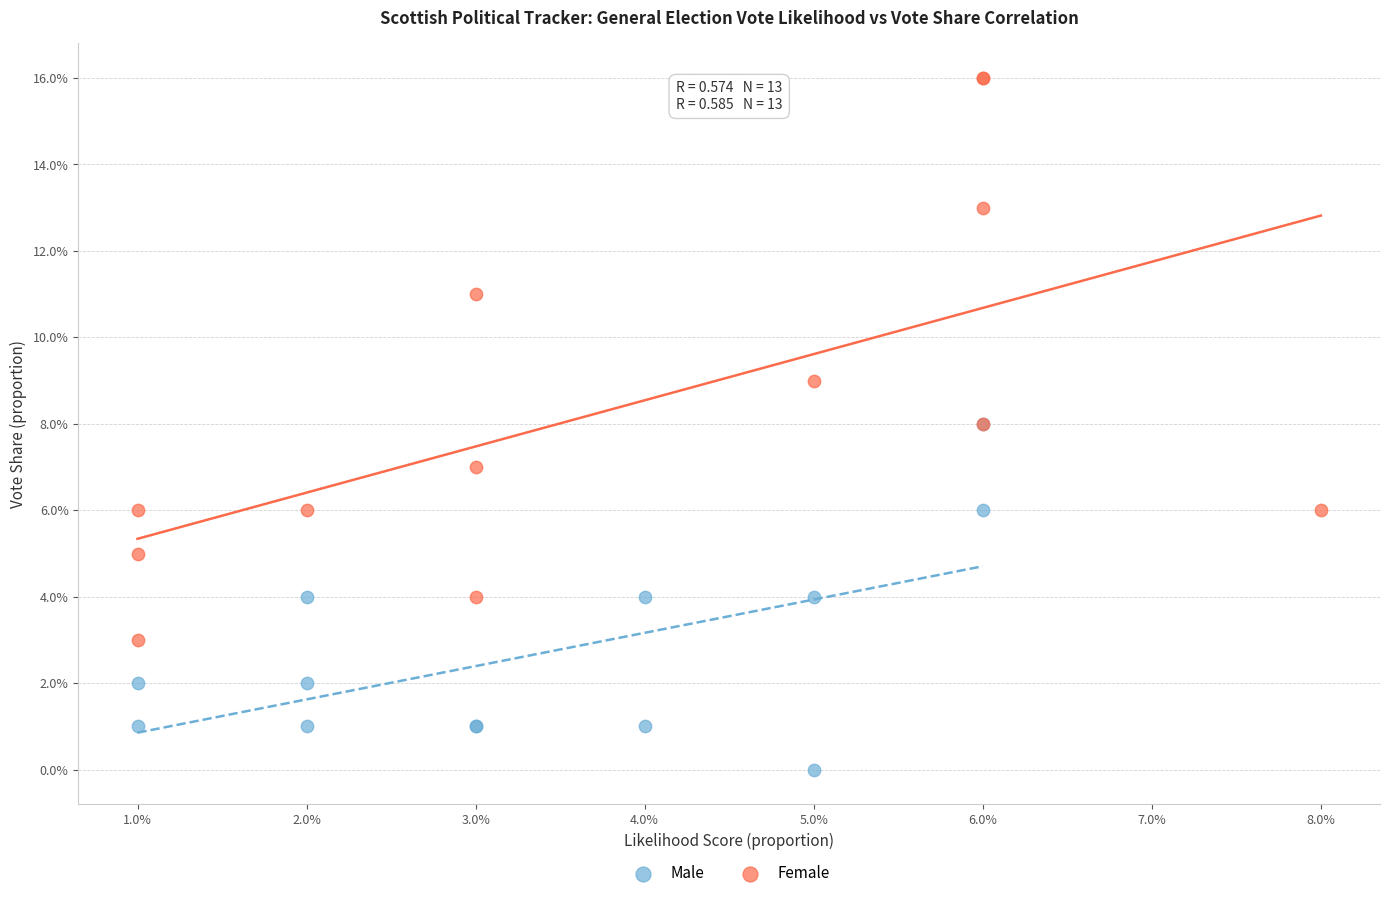

What are all the series names shown in the legend?

Male, Female